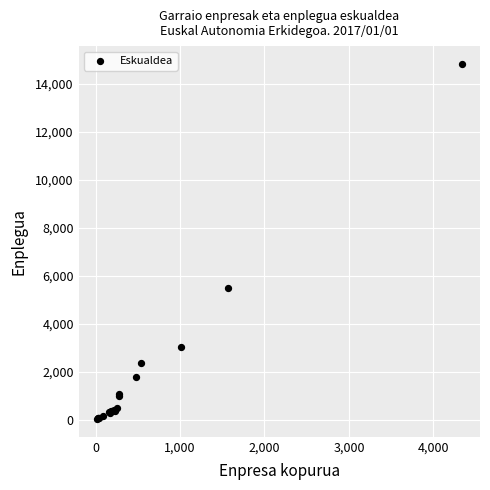

What Y value in the scatter plot is closest to 7422?

5470